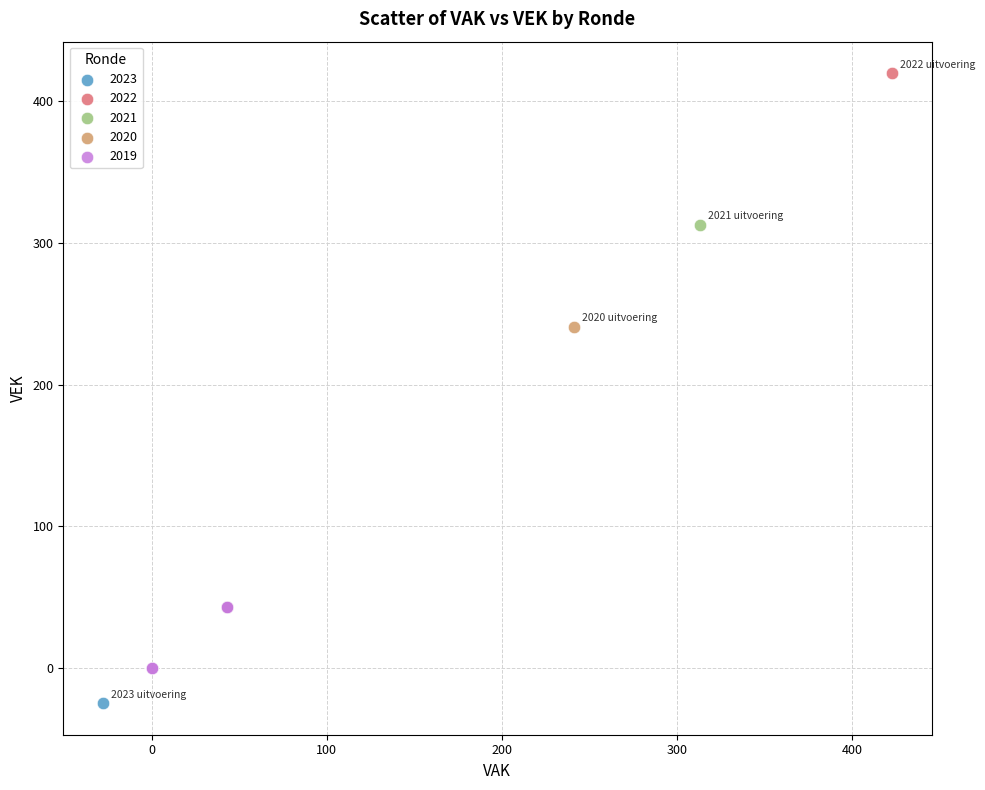

What are all the series names shown in the legend?

2023, 2022, 2021, 2020, 2019